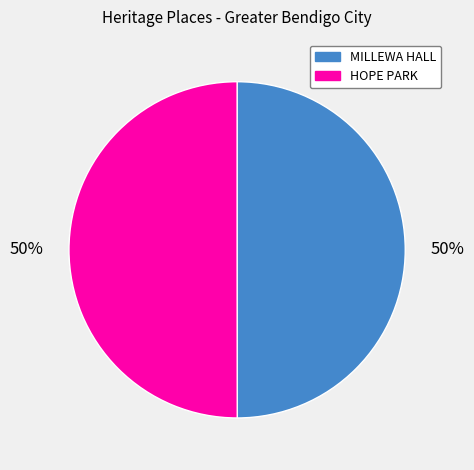

Count the number of slices in the pie.

2